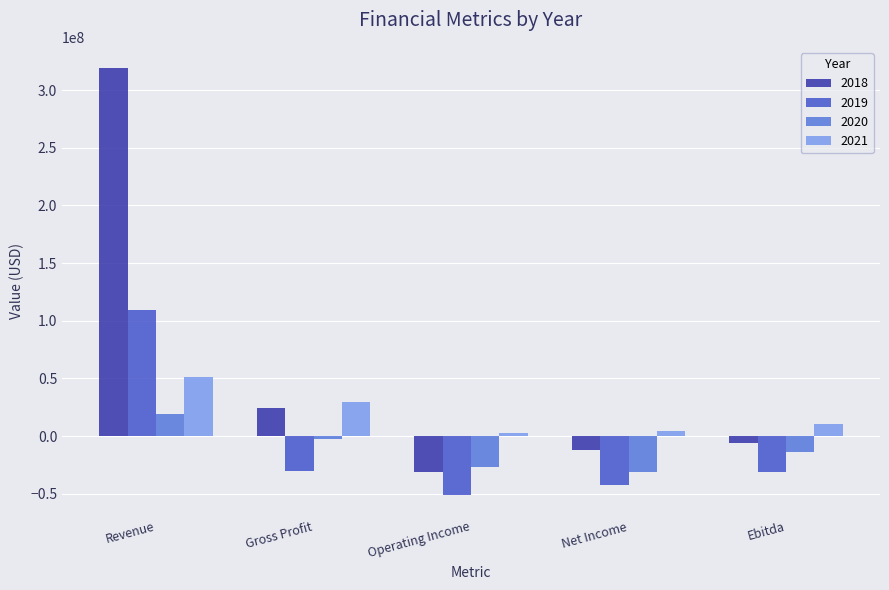

What is the label of the 4th bar from the left?

Net Income